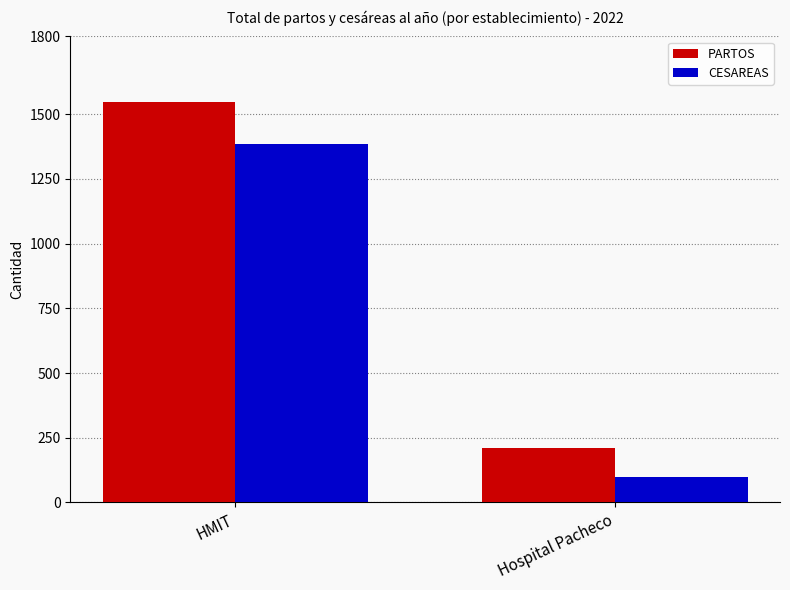

Is it true that PARTOS equals 1546 at HMIT?

True